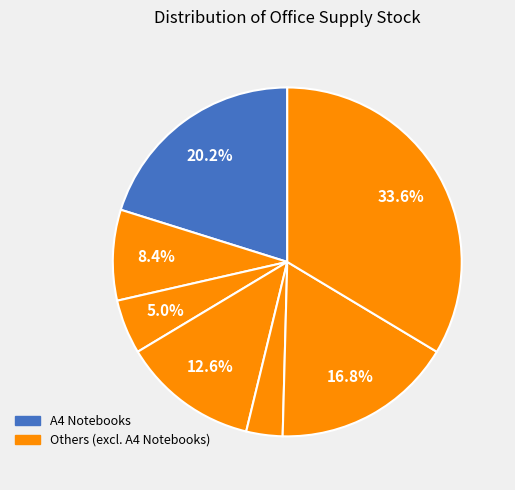

How many segments does this pie chart have?

7